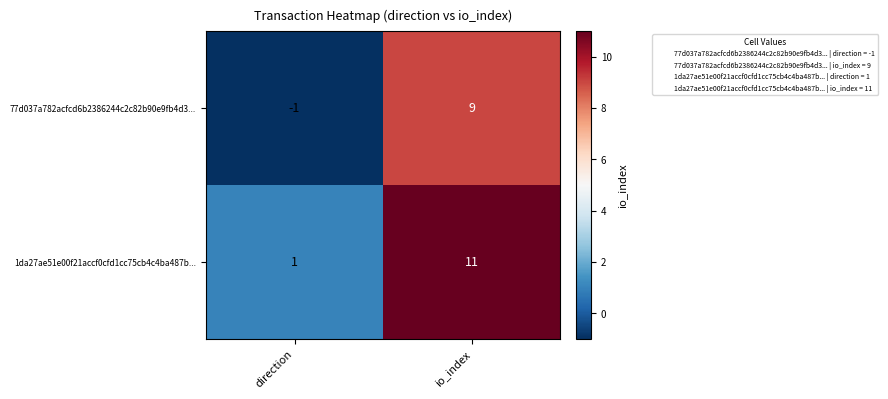

Rank the categories by 77d037a782acfcd6b2386244c2c82b90e9fb4d3... value from highest to lowest.

io_index, direction